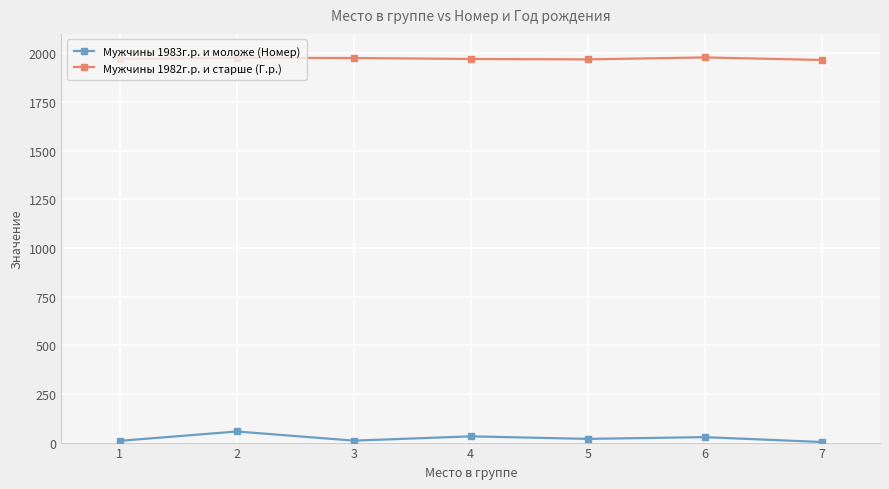

Is the value of Мужчины 1982г.р. и старше (Г.р.) at 3 greater than the value of Мужчины 1983г.р. и моложе (Номер) at 4?

Yes